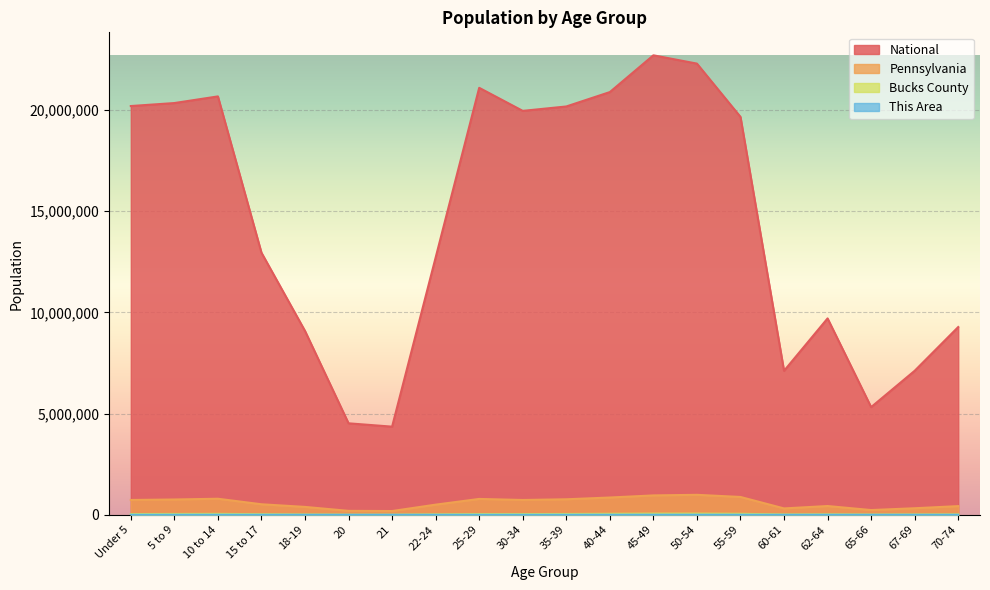

Which series changed the most between Under 5 and 20?

National